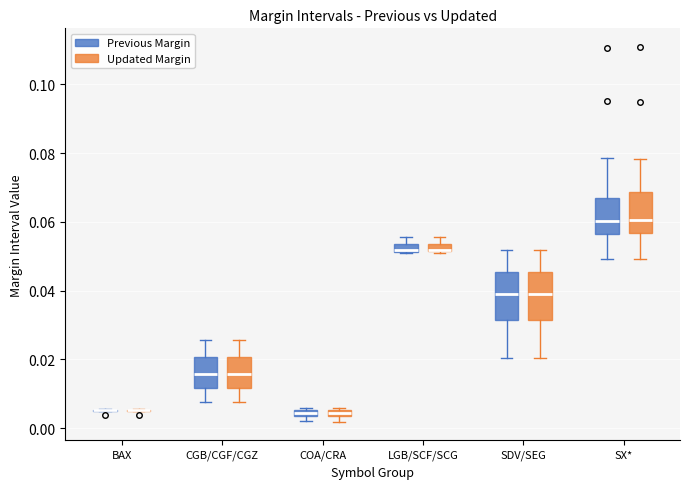

Where does the upper whisker of the box for CGB/CGF/CGZ (Previous Margin) end on the y-axis? The values are not printed on the chart, so give them approximately, as read against the axis.

0.026